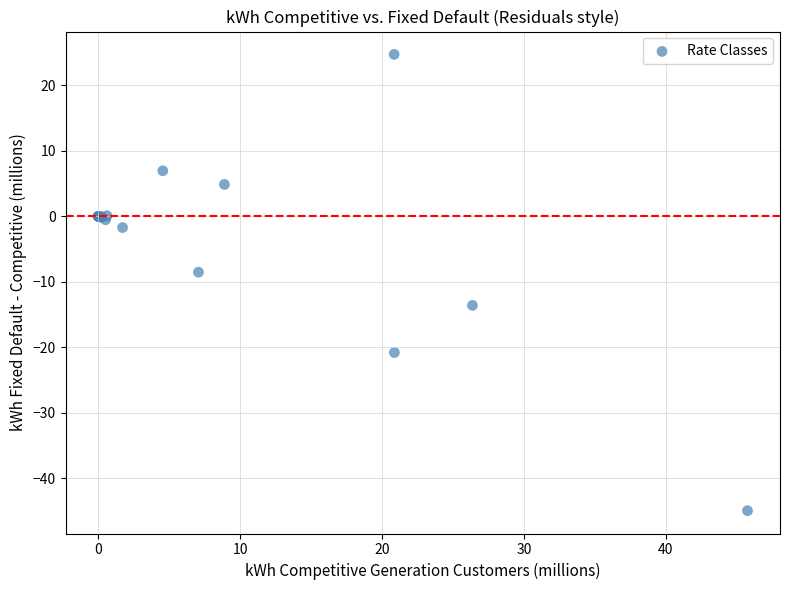

What Y value in the scatter plot is closest to -10?

-8.5